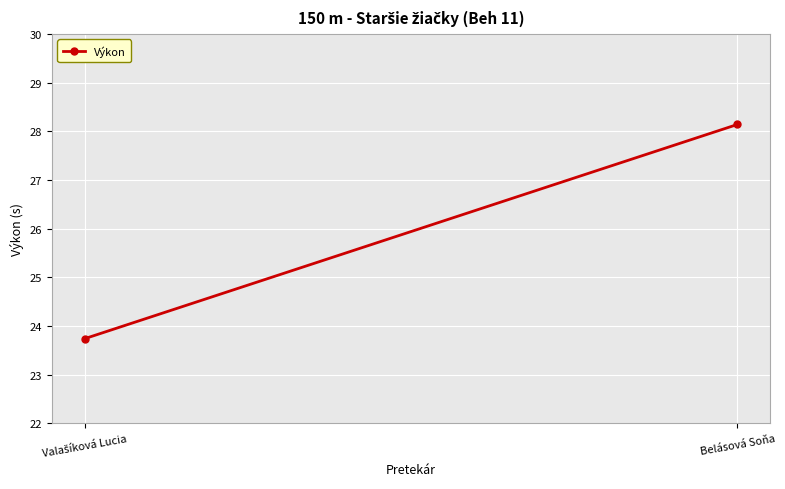

Where is the data nearest to the value 25?

Valašíková Lucia